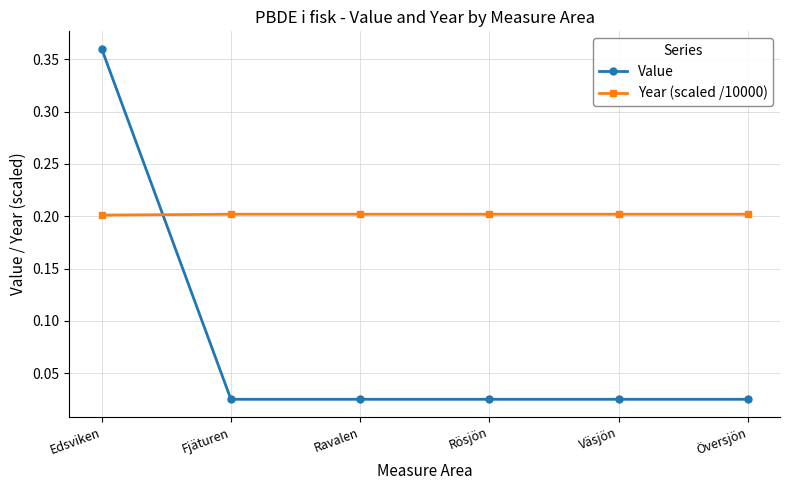

Rank the series at Översjön from lowest to highest value.

Value, Year (scaled /10000)